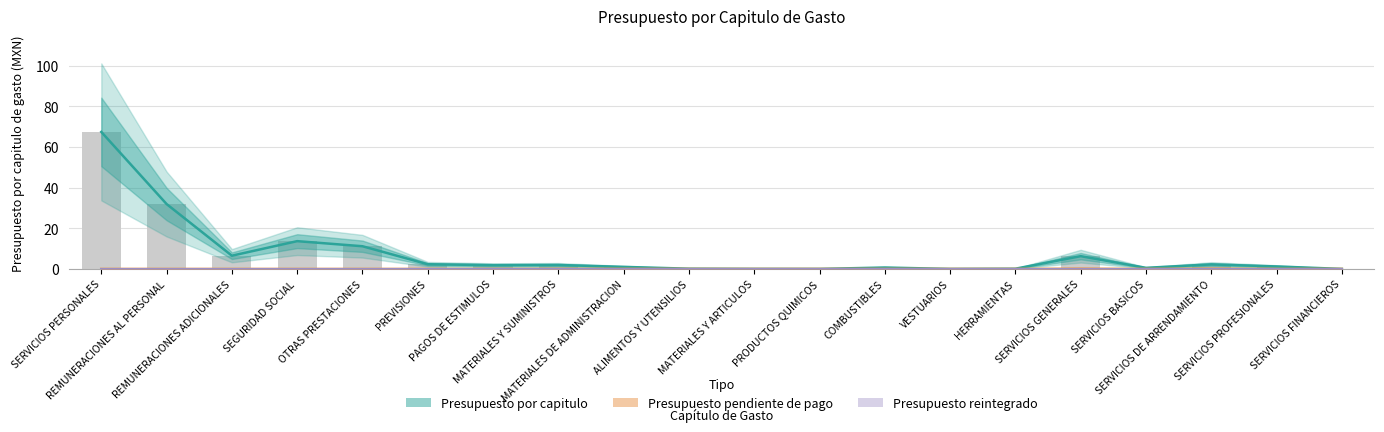

At which category is the sum across all series the highest?

SERVICIOS PERSONALES